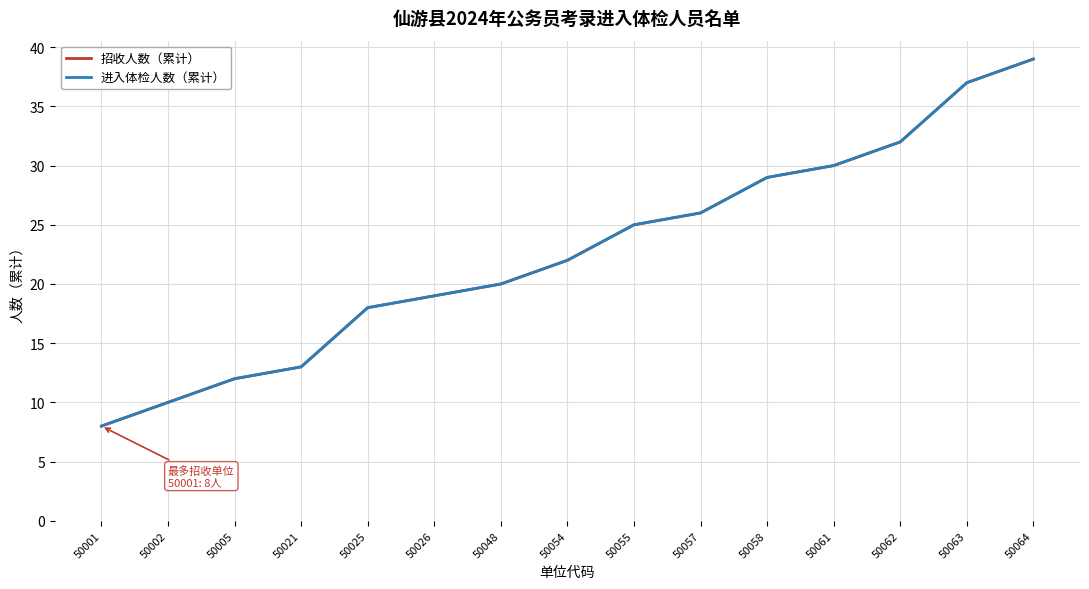

Is it true that 进入体检人数（累计） equals 19 at 50005?

False